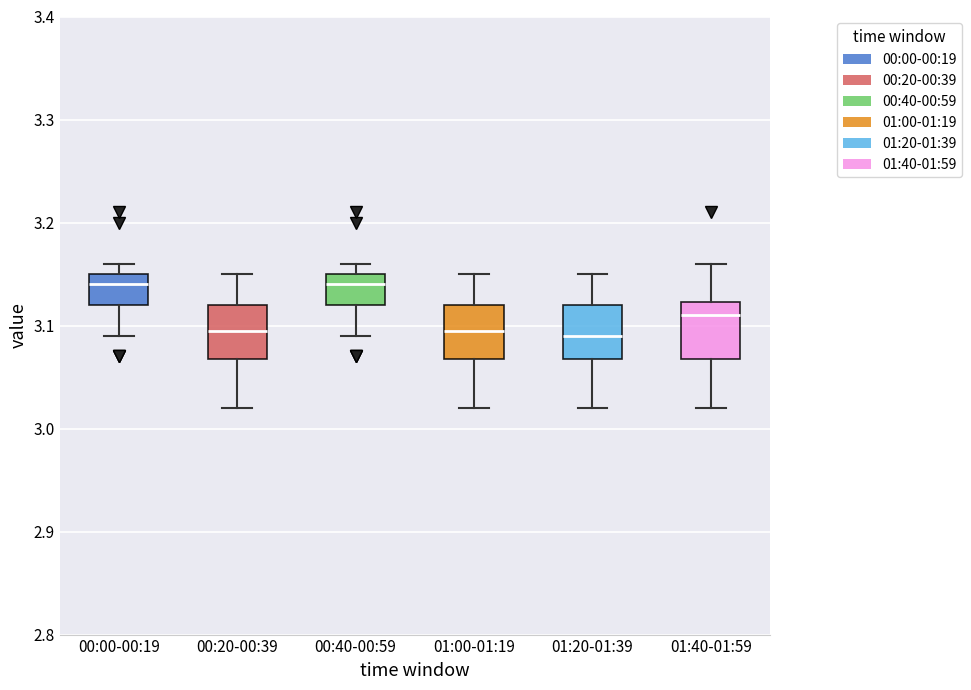

Reading left to right, read every box against the y-axis: the position of its median line, the range the box covers, and the ends of its whiskers. The values are not printed on the chart, so give them approximately, as read against the axis.

00:00-00:19: median 3.14, box 3.12 to 3.15, whiskers 3.09 to 3.16
00:20-00:39: median 3.10, box 3.07 to 3.12, whiskers 3.02 to 3.15
00:40-00:59: median 3.14, box 3.12 to 3.15, whiskers 3.09 to 3.16
01:00-01:19: median 3.10, box 3.07 to 3.12, whiskers 3.02 to 3.15
01:20-01:39: median 3.09, box 3.07 to 3.12, whiskers 3.02 to 3.15
01:40-01:59: median 3.11, box 3.07 to 3.12, whiskers 3.02 to 3.16